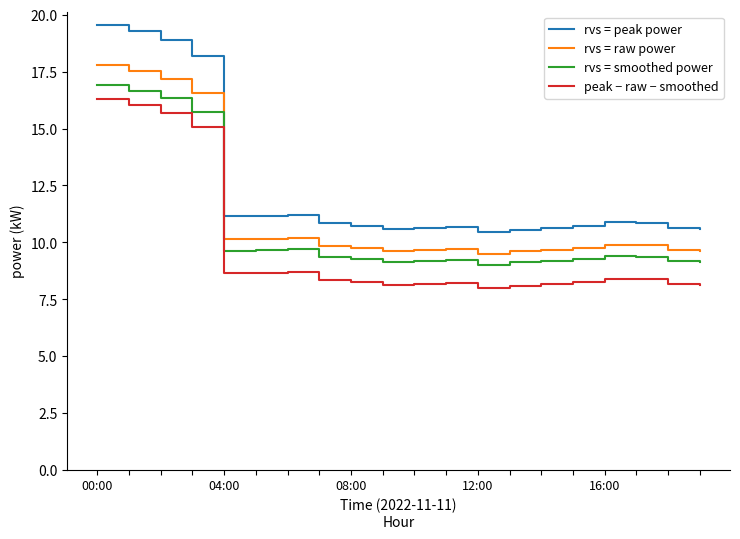

Which series has the largest total across all categories?

rvs = peak power